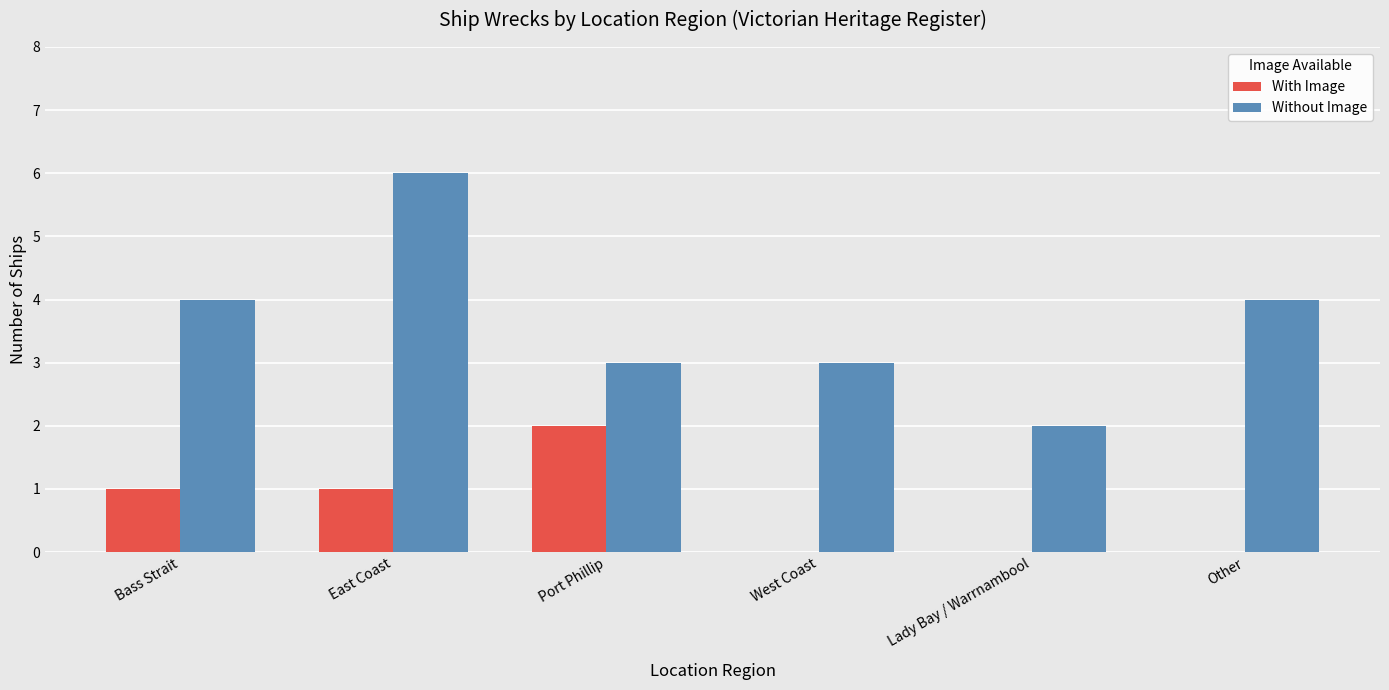

What is the sum of all Without Image values?

22